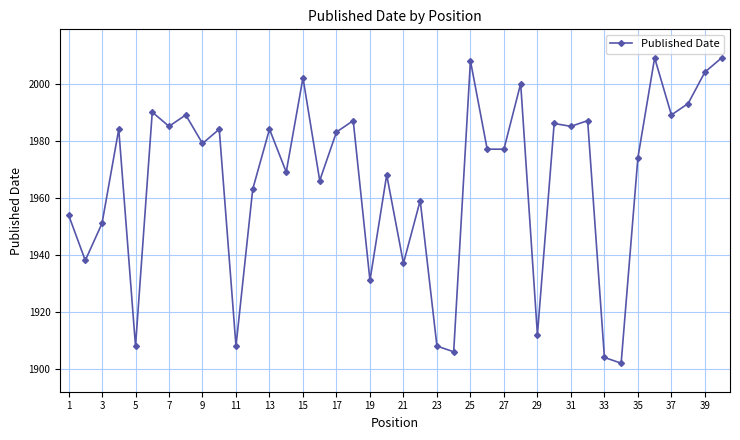

True or false: there are more than 2 points higher than both neighbors.

True